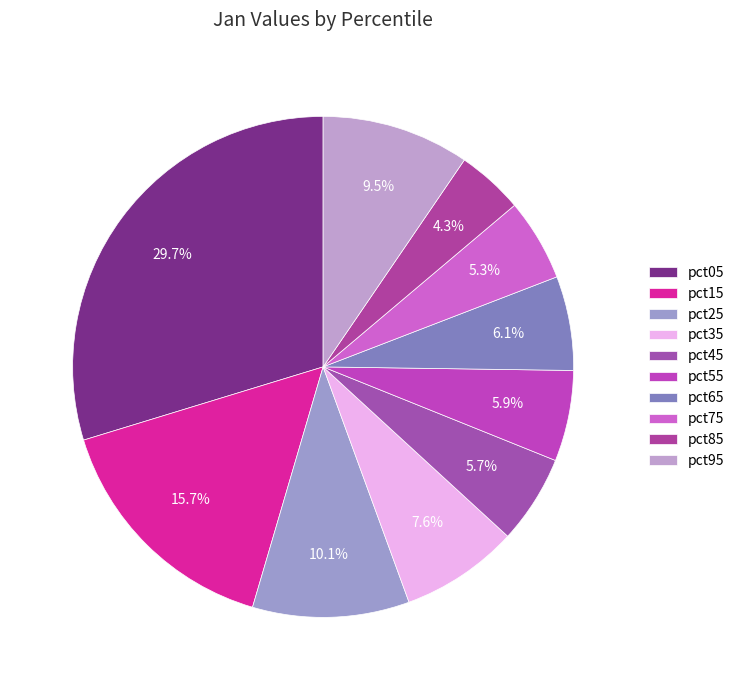

Does any single category account for the majority?

No